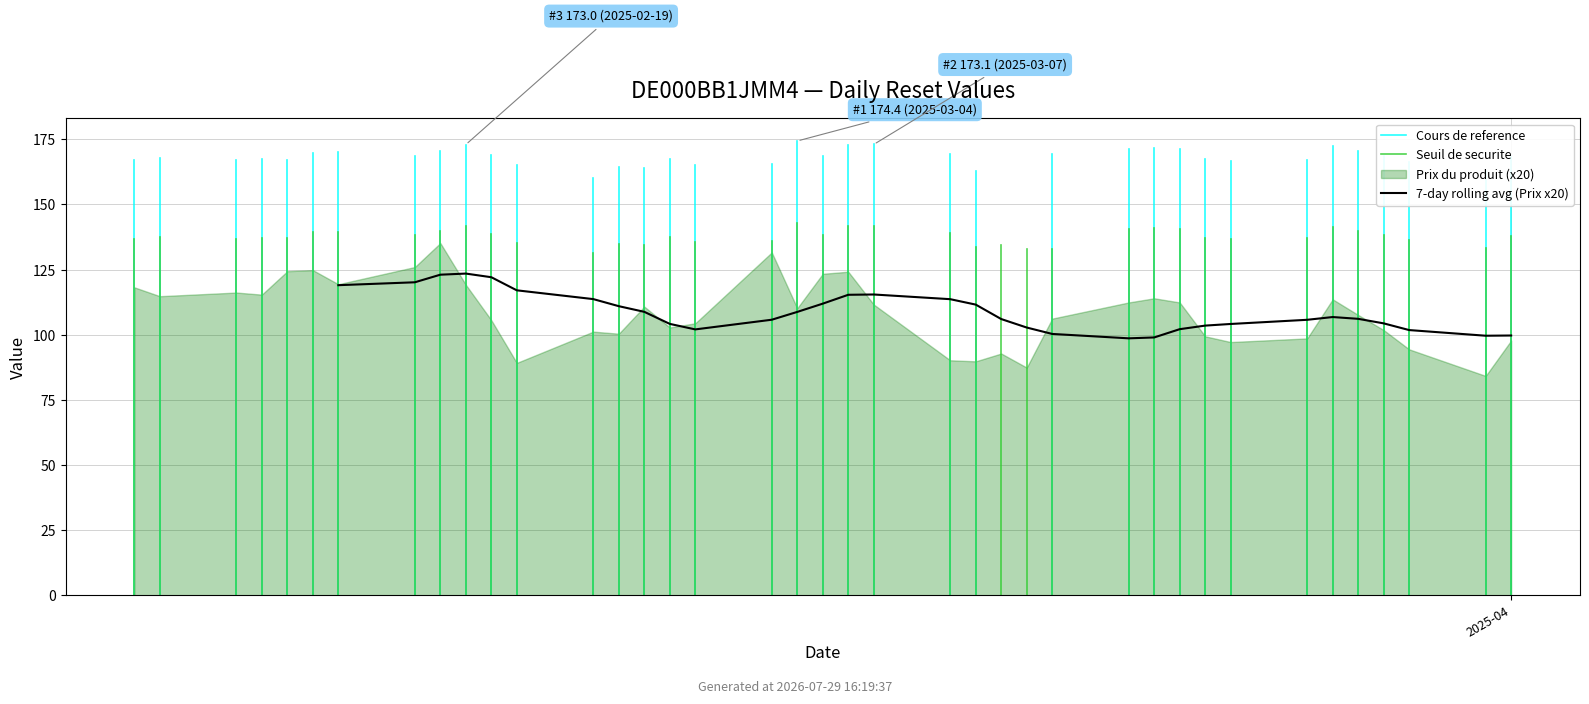

What is the difference between the maximum and minimum values in the Prix du produit series?

2.5